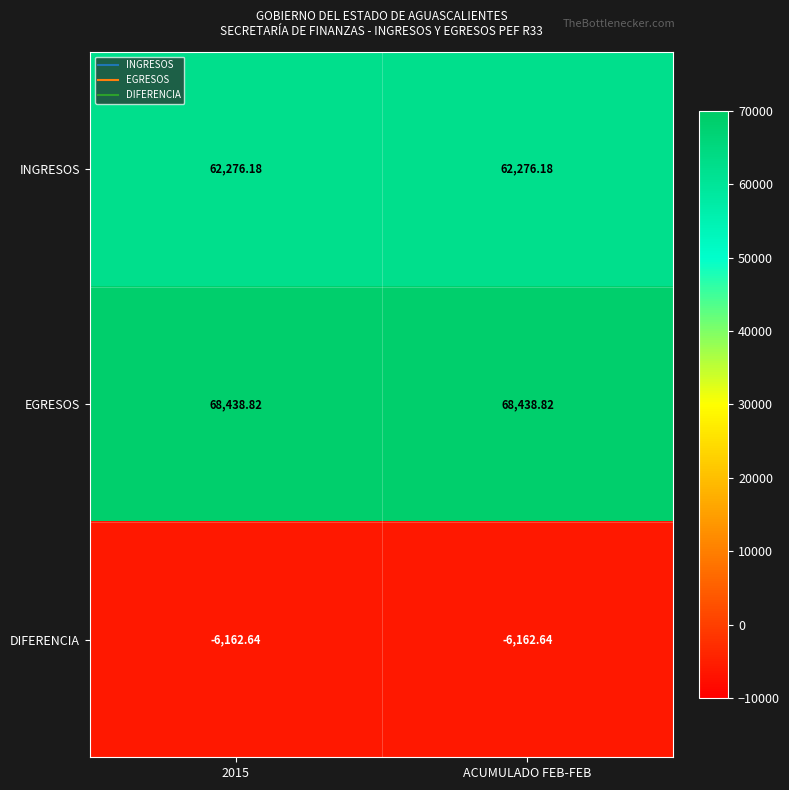

Which series has the largest total across all categories?

EGRESOS